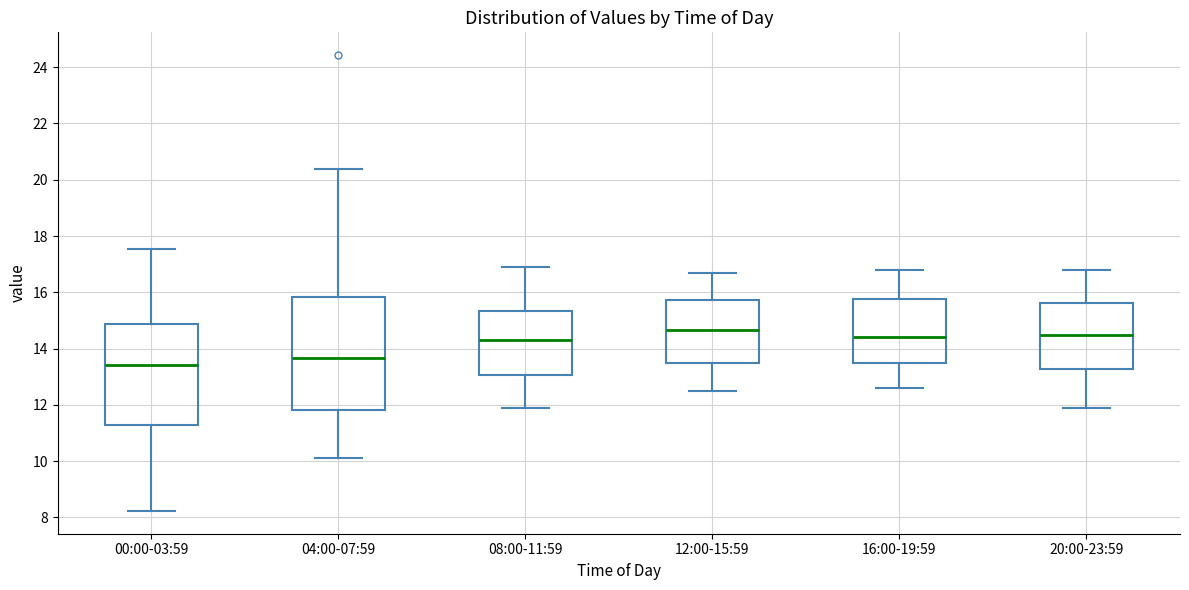

Which box has the lowest median line?

00:00-03:59